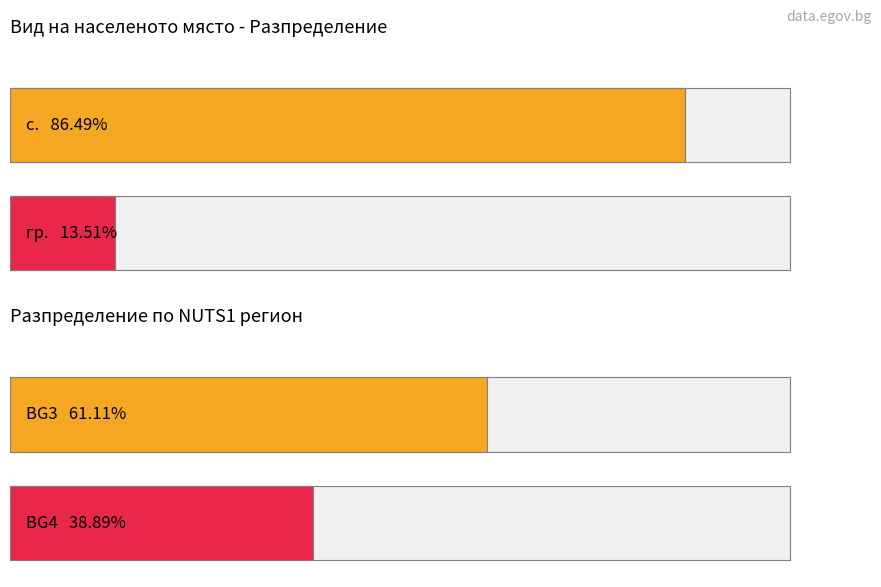

The value of Благоевград at BG41 is 4. True or false?

False